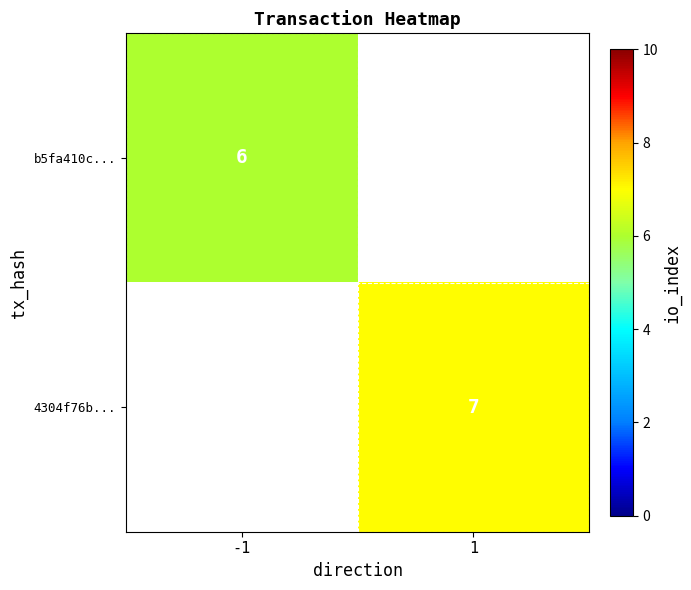

What is the smallest value displayed?

6.0